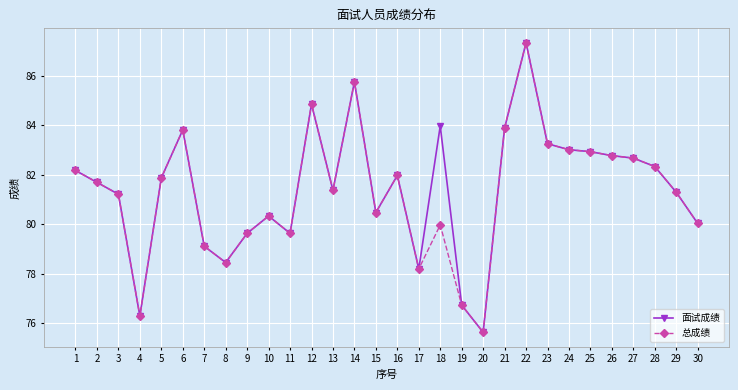

True or false: 总成绩 has more than 1 points higher than both neighbors.

True